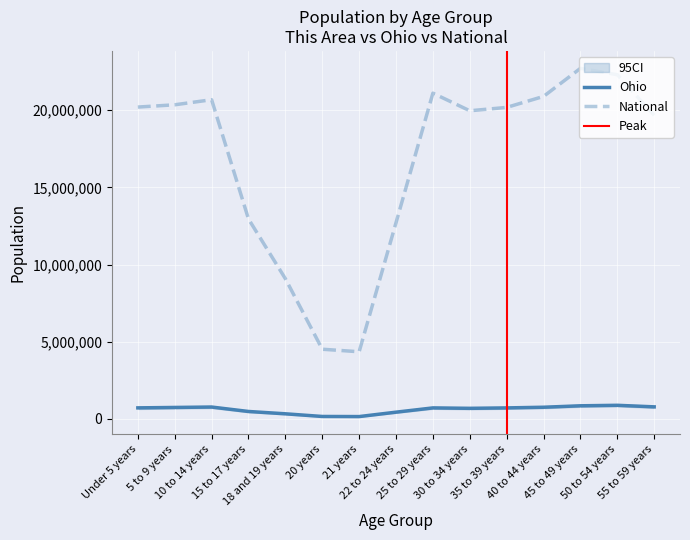

Which category has the lowest value in the Ohio series?

21 years